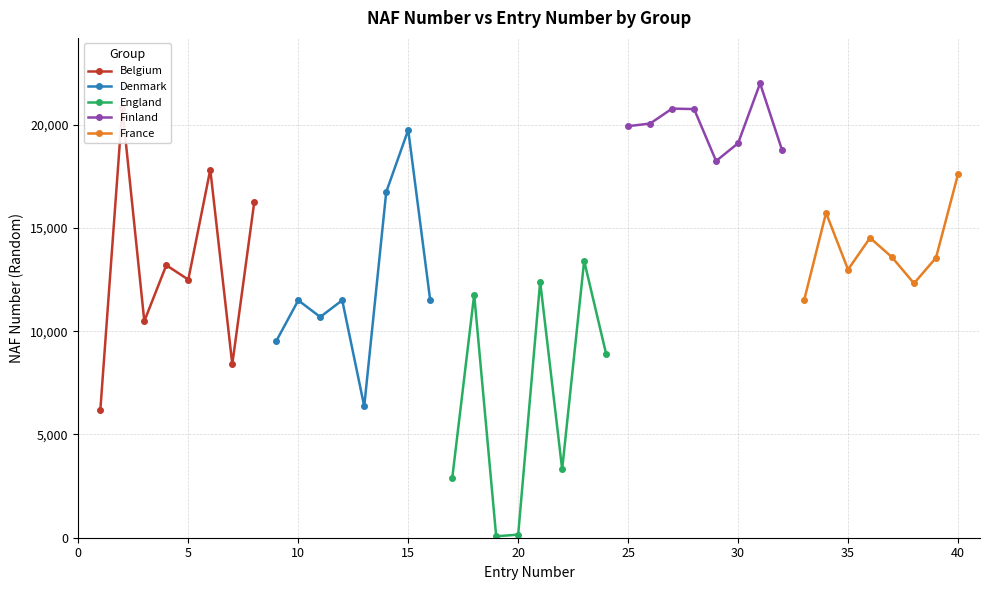

Reading left to right, what are all the values shown in this chart?

Belgium: 6183	20793	10488	13199	12500	17832	8402	16259
Denmark: 9524	11498	10691	11501	6363	16742	19750	11499
England: 2870	11777	70	149	12403	3312	13409	8901
Finland: 19932	20060	20783	20760	18245	19106	22007	18772
France: 11491	15733	12987	14524	13583	12319	13561	17603